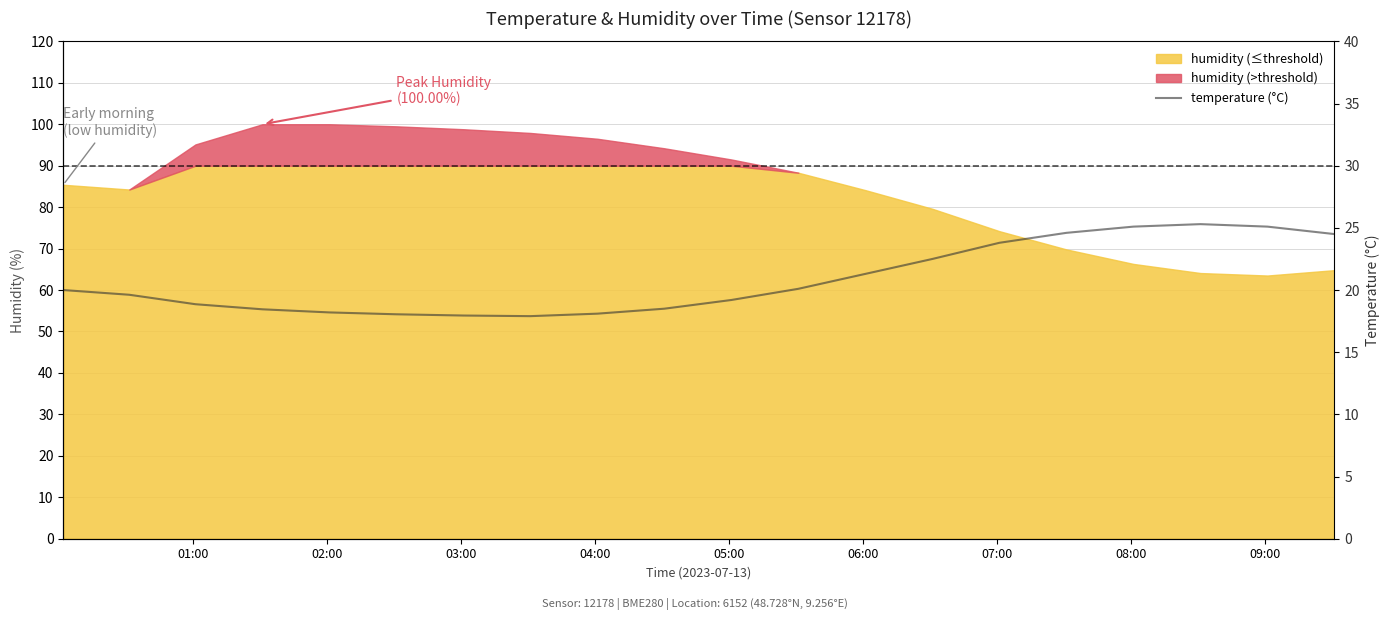

What is the minimum value shown in the chart?

17.9